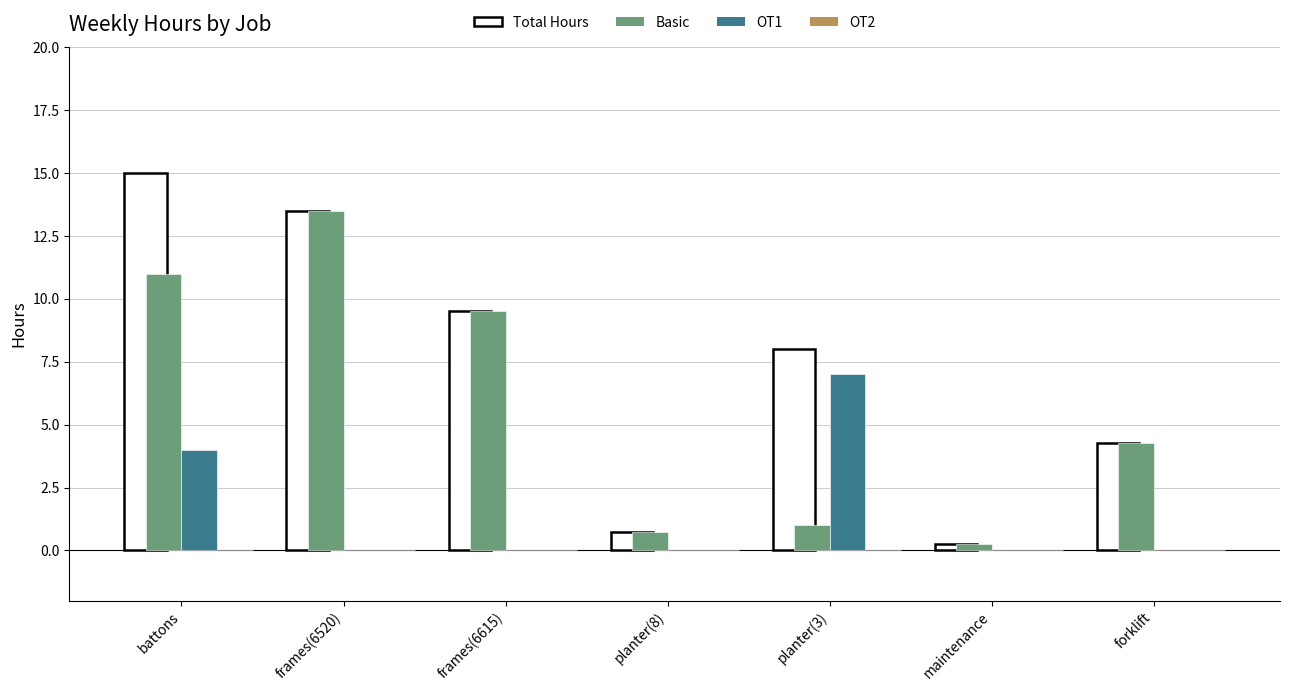

Between planter(8) and forklift, which series saw the biggest shift?

Basic